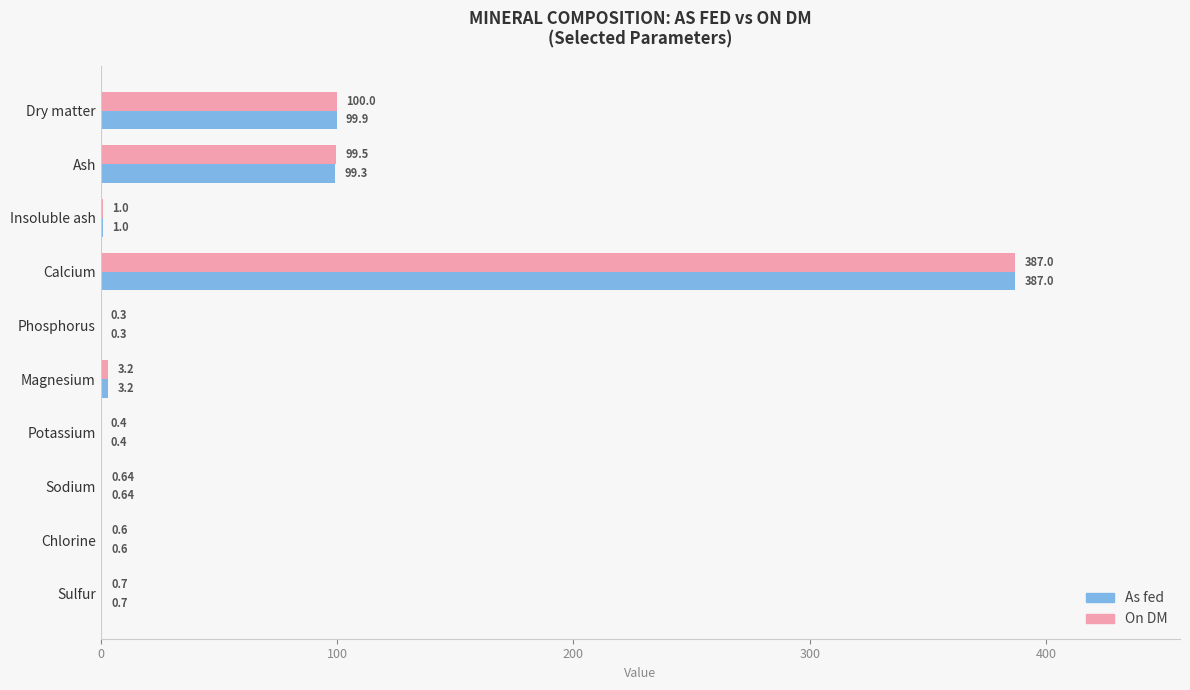

Between Ash and Calcium, which series saw the biggest shift?

As fed